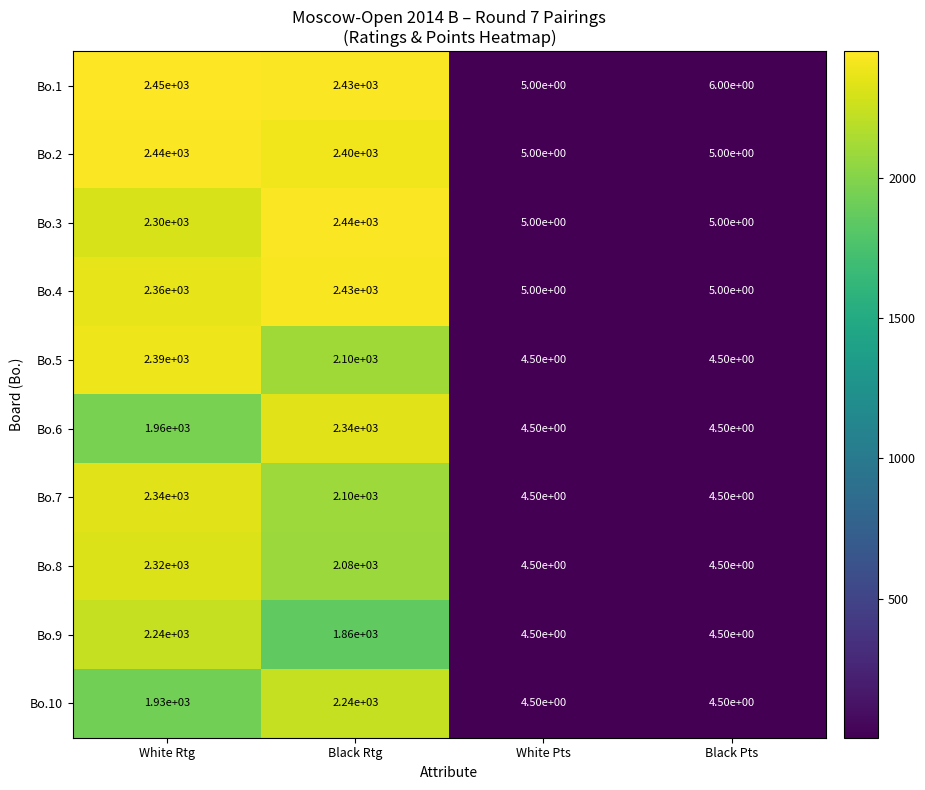

How many categories are shown in the chart?

4